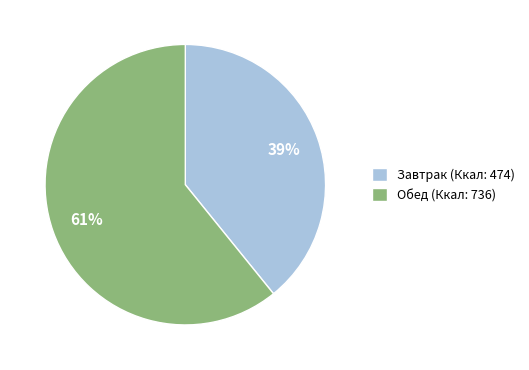

To the nearest percent, what is the combined percentage of Завтрак and Обед?

100%